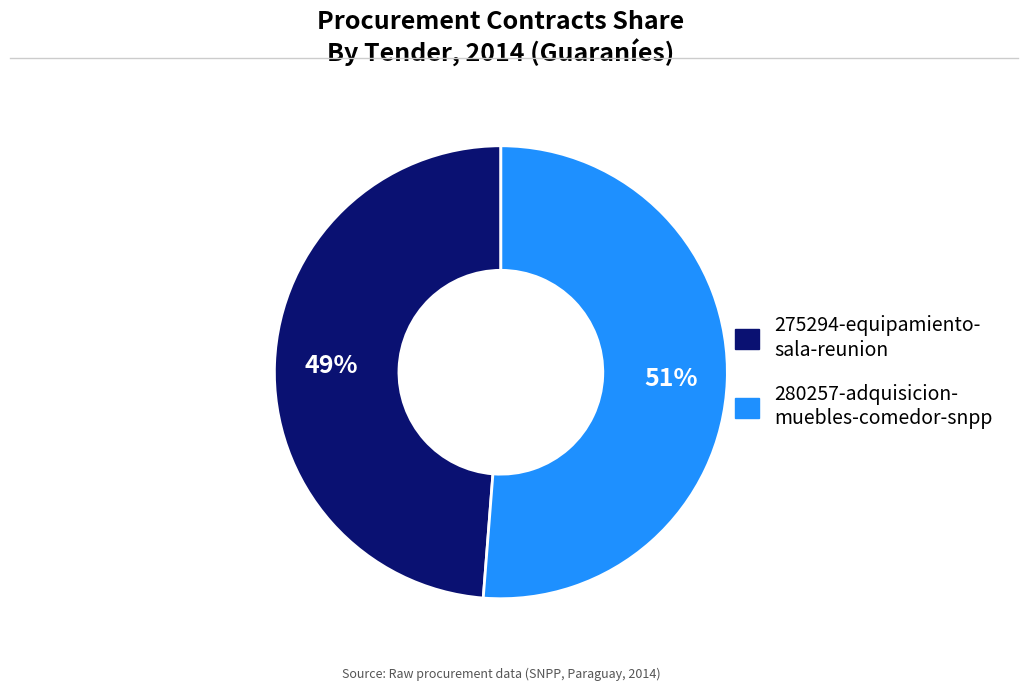

To the nearest percent, what is the average slice percentage?

50%